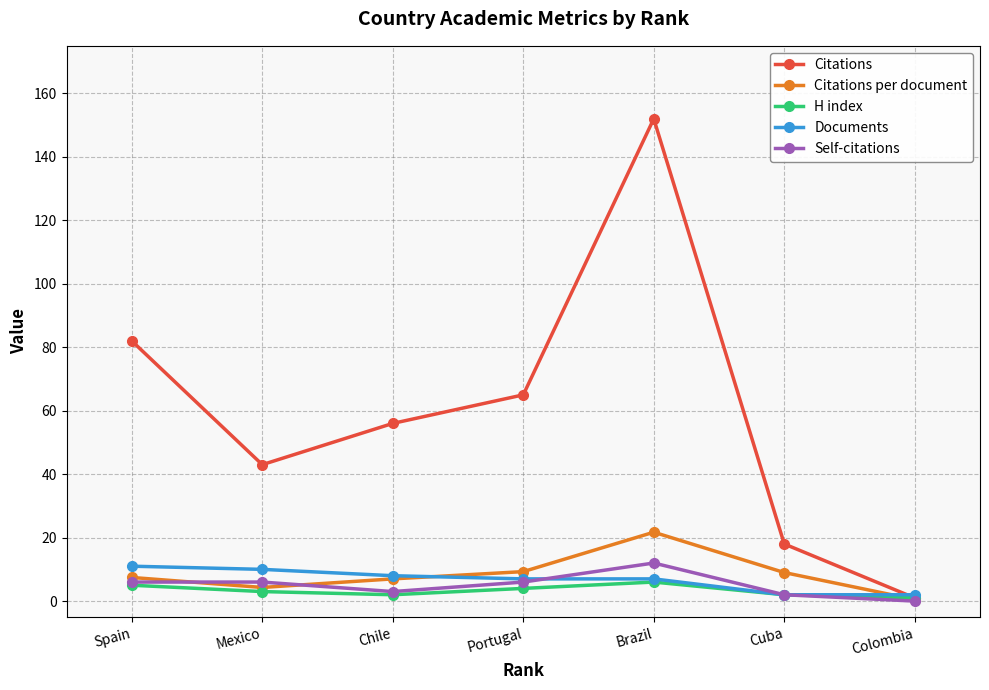

Where does the Documents series first go above 7?

Spain